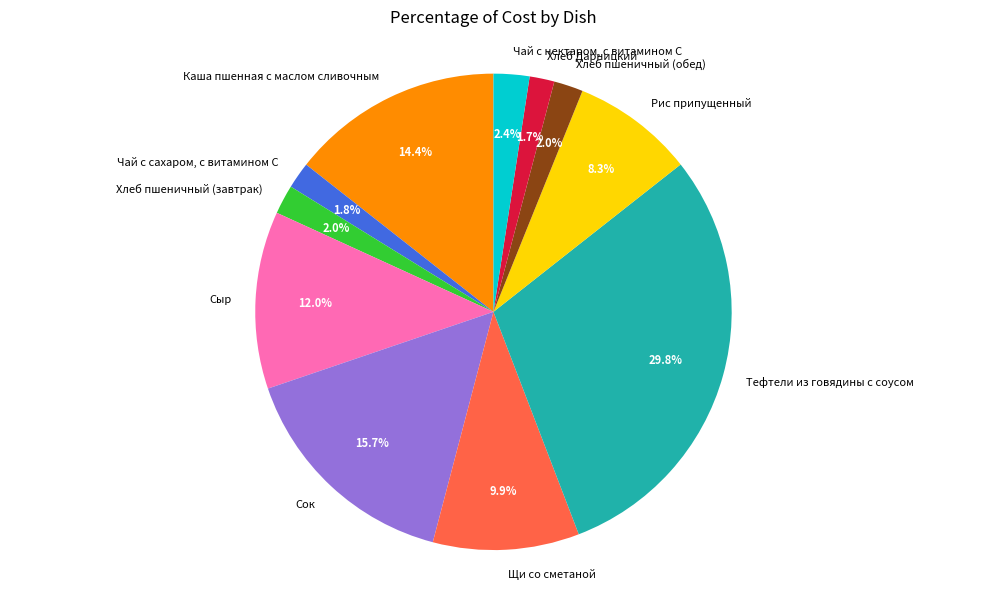

Does any single category account for the majority?

No